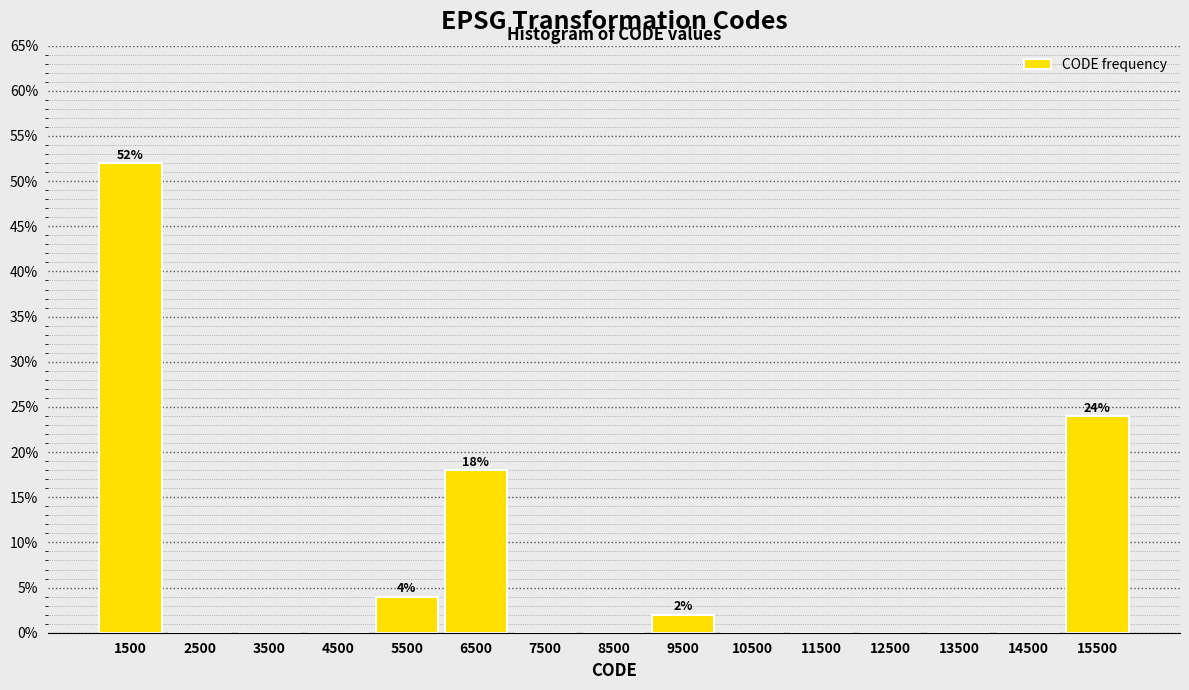

Over which range of the x-axis is the bar tallest?

1000 to 2000